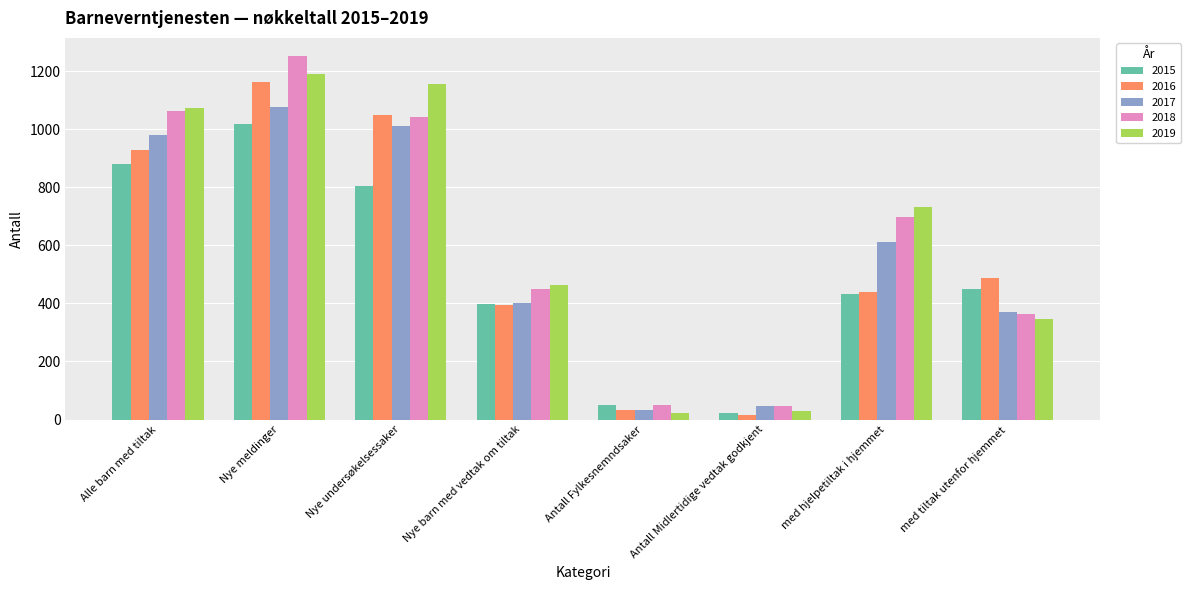

Reading right to left, what are all the values shown in this chart?

2015: 449	431	22	50	397	806	1019	880
2016: 486	441	17	32	396	1050	1161	927
2017: 369	611	45	34	400	1010	1078	980
2018: 363	699	45	51	450	1042	1252	1062
2019: 345	733	29	21	462	1156	1190	1073